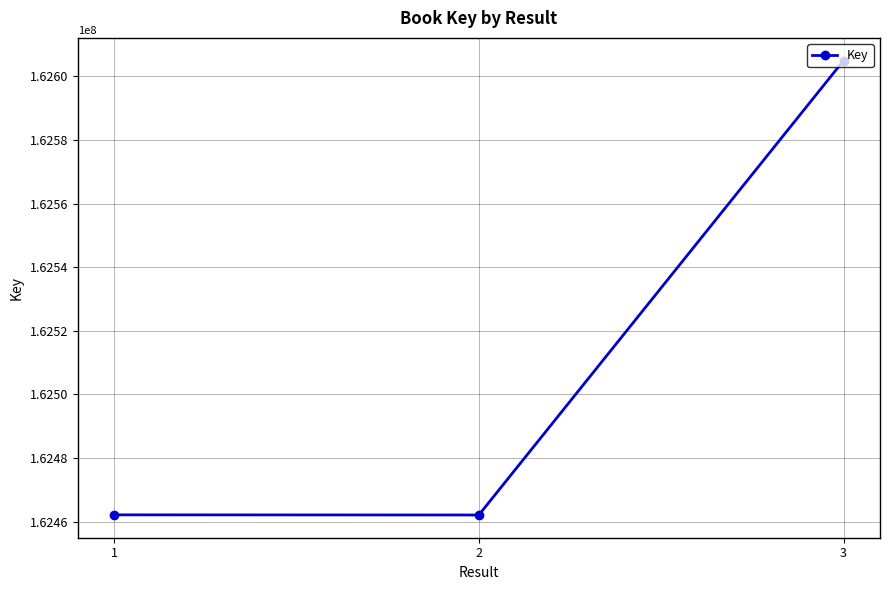

Which label corresponds to the largest value in the chart?

3